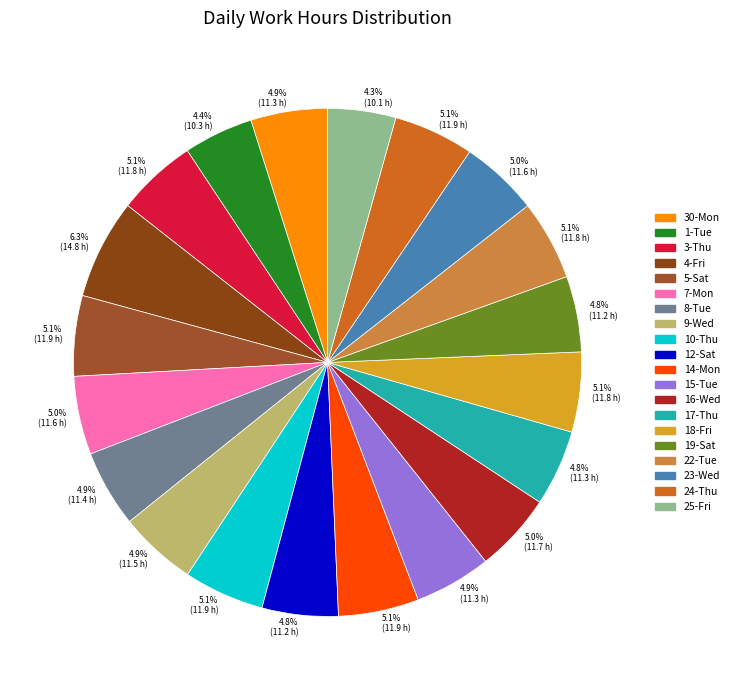

Rank the categories by value from lowest to highest.

25-Fri, 1-Tue, 19-Sat, 12-Sat, 17-Thu, 30-Mon, 15-Tue, 8-Tue, 9-Wed, 23-Wed, 7-Mon, 16-Wed, 18-Fri, 22-Tue, 3-Thu, 24-Thu, 5-Sat, 14-Mon, 10-Thu, 4-Fri